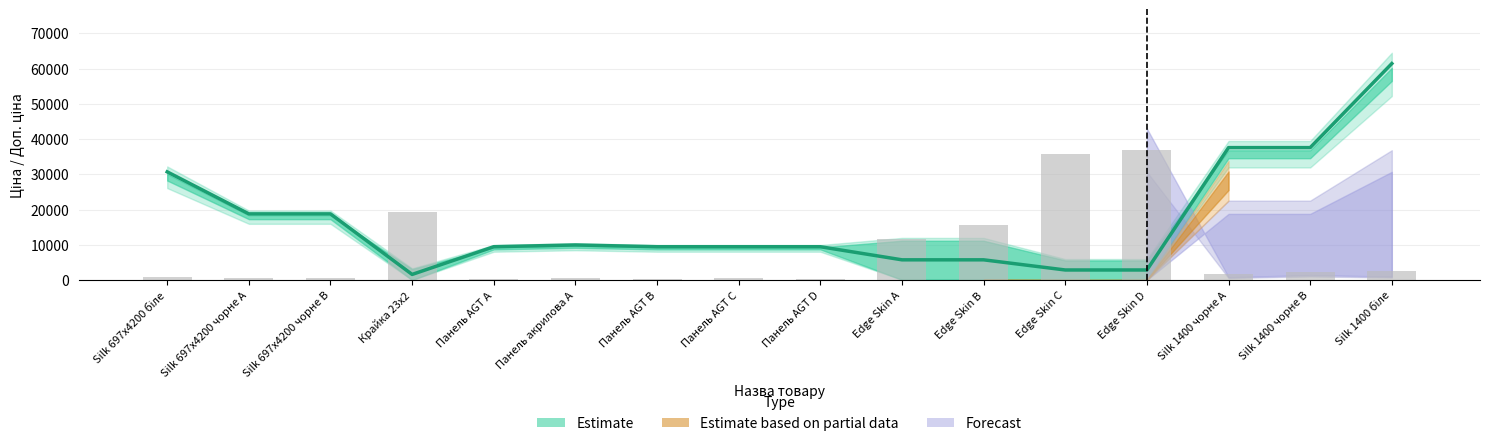

What is the sum of all Залишок values?

130428.8